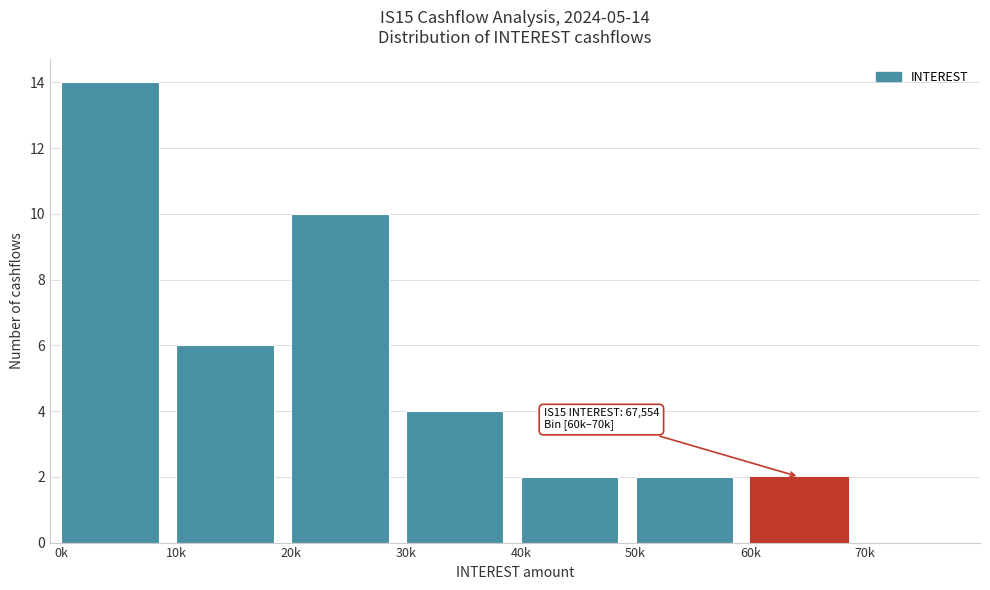

Reading right to left, extract all data points from this chart.

70k=0	60k=2	50k=2	40k=2	30k=4	20k=10	10k=6	0k=14